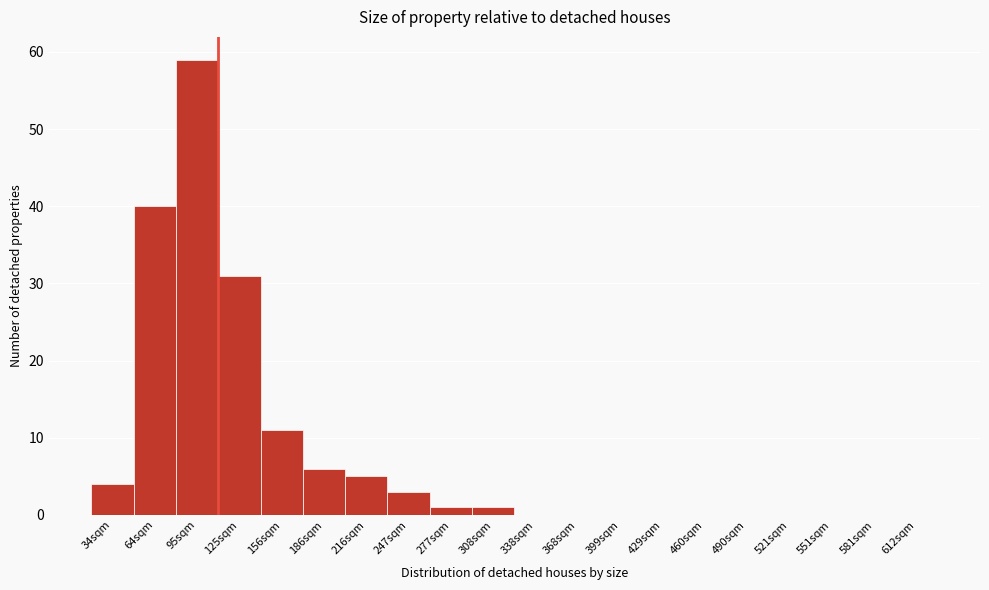

Reading left to right, list all the values displayed in this chart.

34sqm=4	64sqm=40	95sqm=59	125sqm=31	156sqm=11	186sqm=6	216sqm=5	247sqm=3	277sqm=1	308sqm=1	338sqm=0	368sqm=0	399sqm=0	429sqm=0	460sqm=0	490sqm=0	521sqm=0	551sqm=0	581sqm=0	612sqm=0